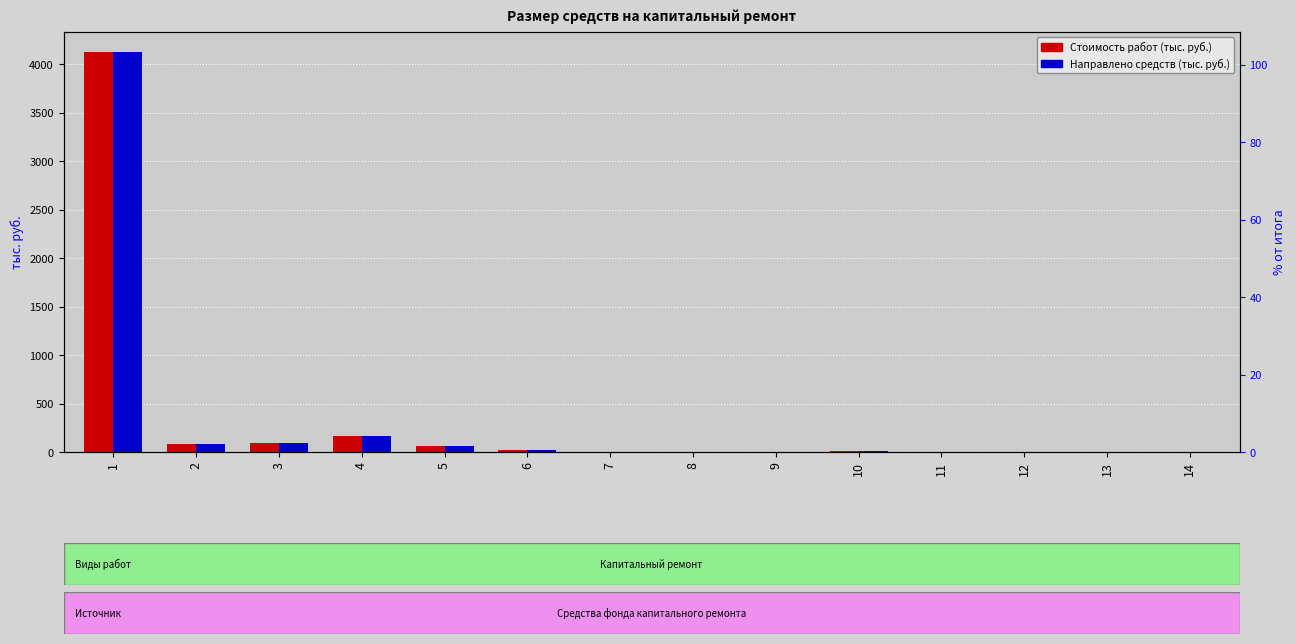

Reading left to right, extract all data points from this chart.

Стоимость работ (тыс. руб.): 4124.2	83.4	94.4	164.7	59.5	21.7	3.8	1.4	0.5	9.5	0.4	0.1	0.1	0.7
Направлено средств (тыс. руб.): 4124.2	86.2	94.4	164.7	59.5	21.7	3.8	1.4	0.5	9.5	0.4	0.1	0.1	0.7